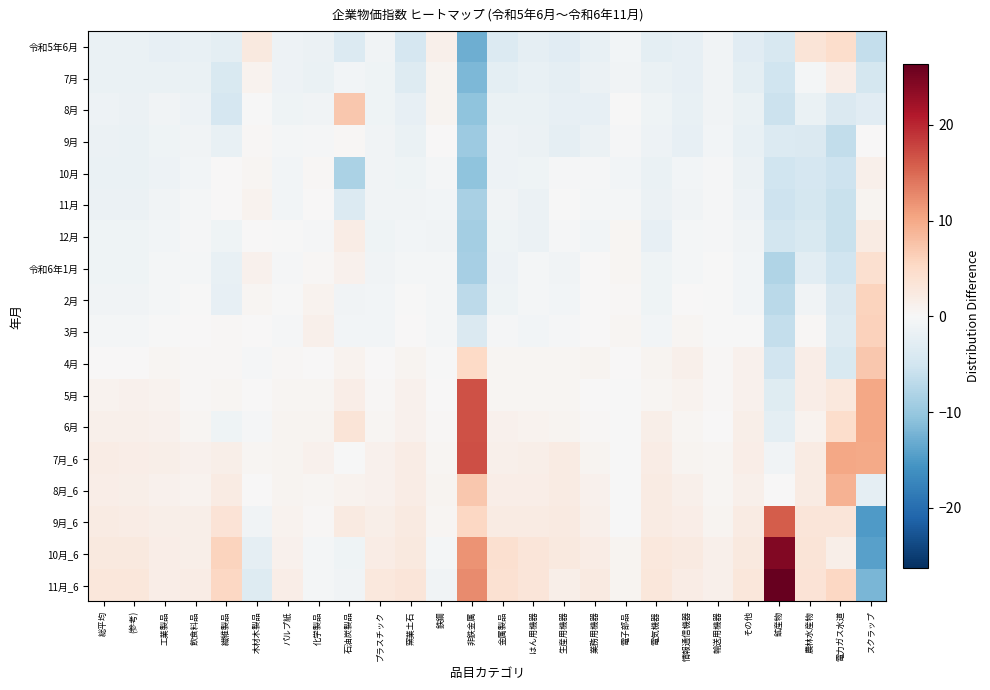

At which category is the sum across all series the highest?

その他